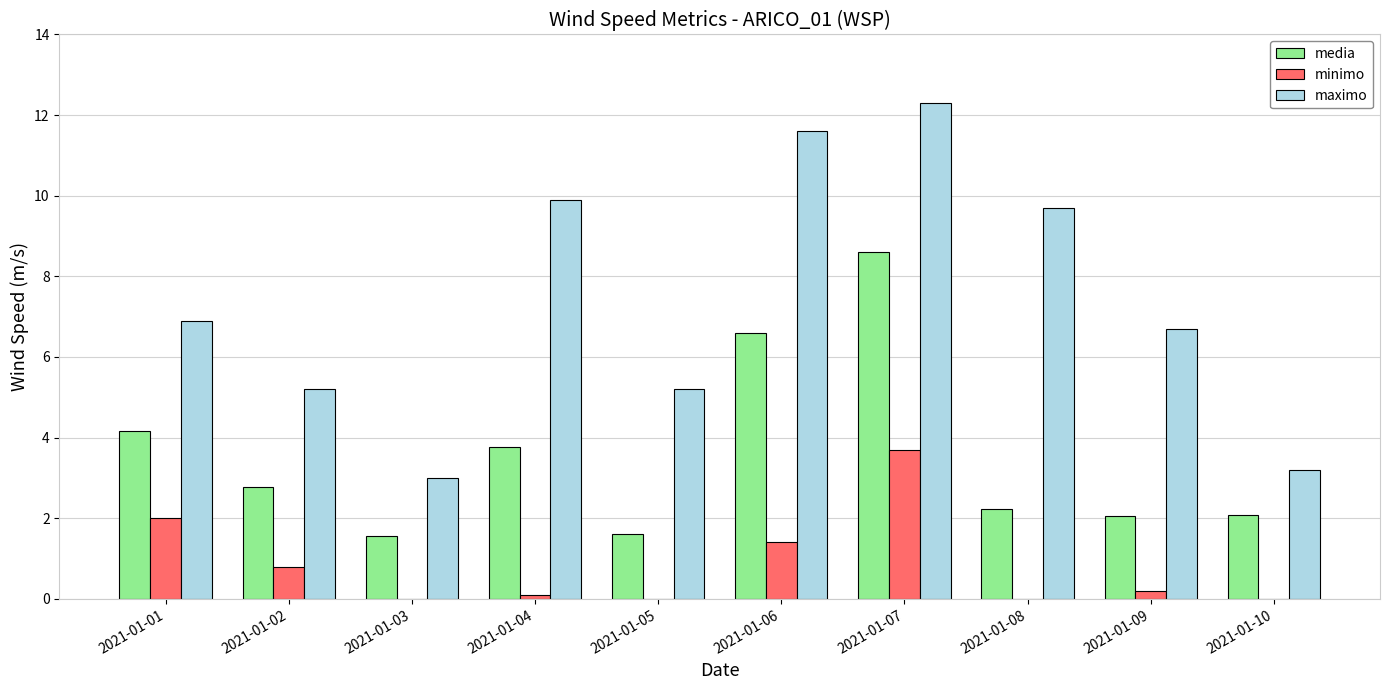

Which series changed the most between 2021-01-02 and 2021-01-08?

maximo